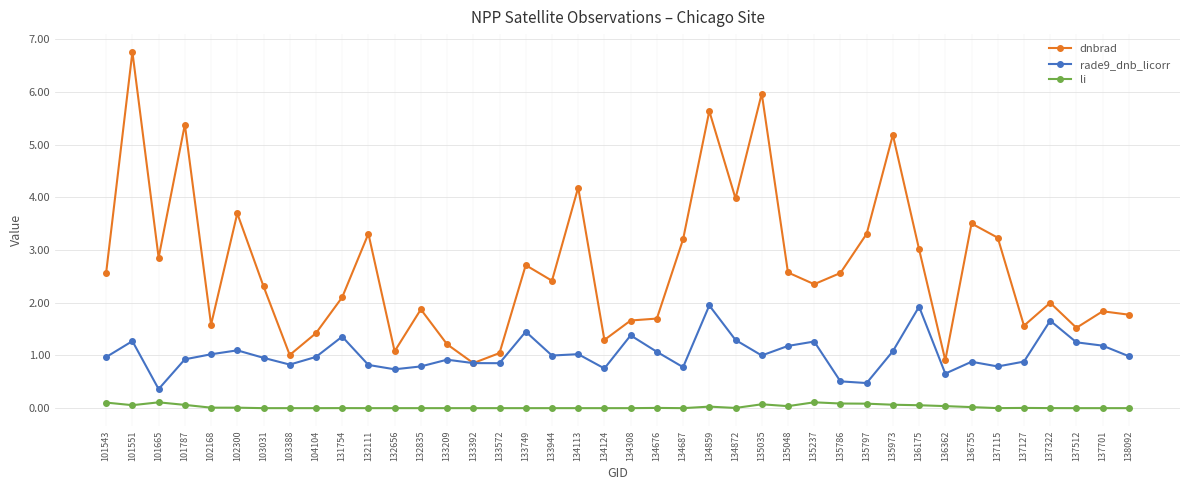

True or false: rade9_dnb_licorr and li intersect in this chart.

False